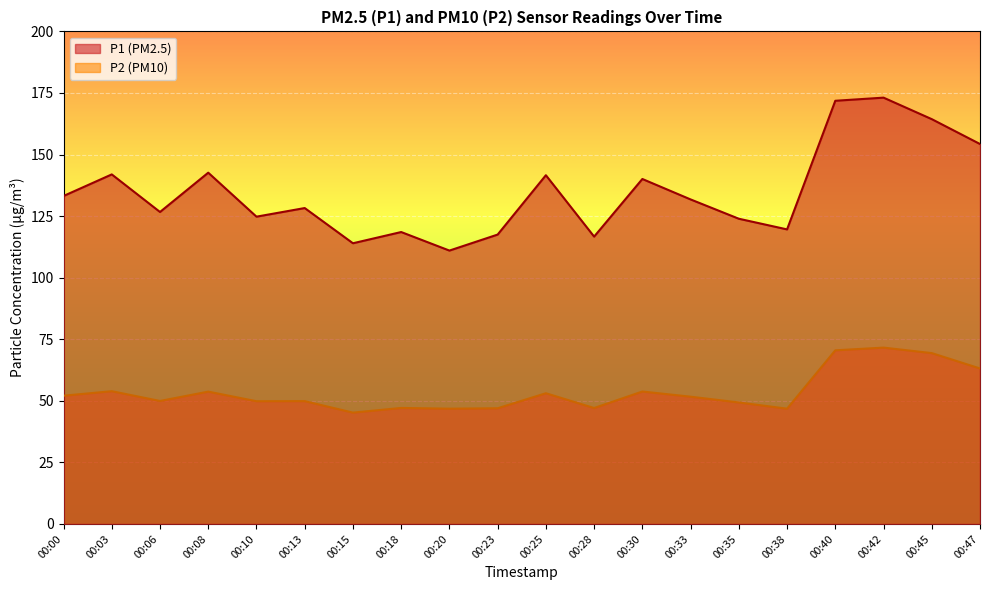

Which has a higher value, 00:06 or 00:45?

00:45